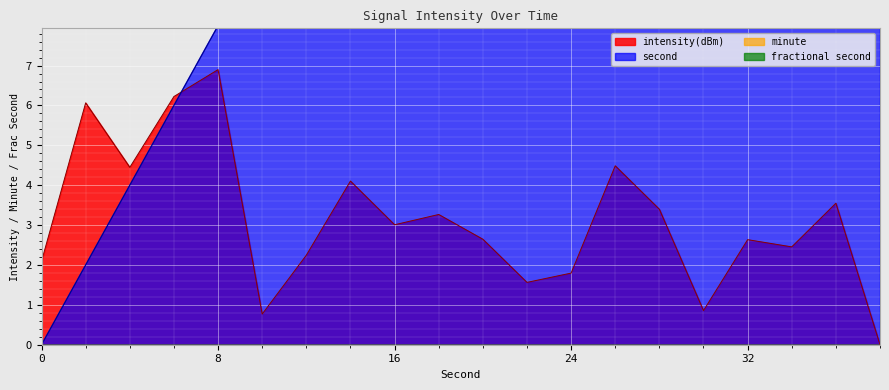

Which category has the lowest value in the intensity(dBm) series?

38